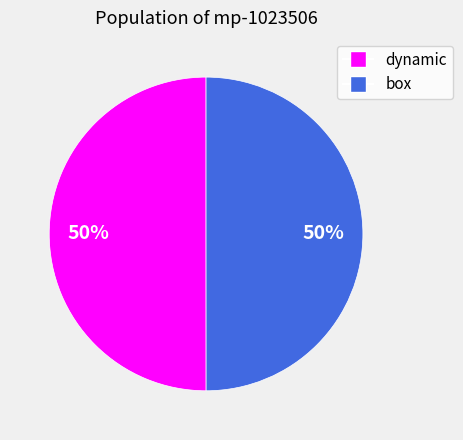

To the nearest percent, what is the combined percentage of box and dynamic?

100%